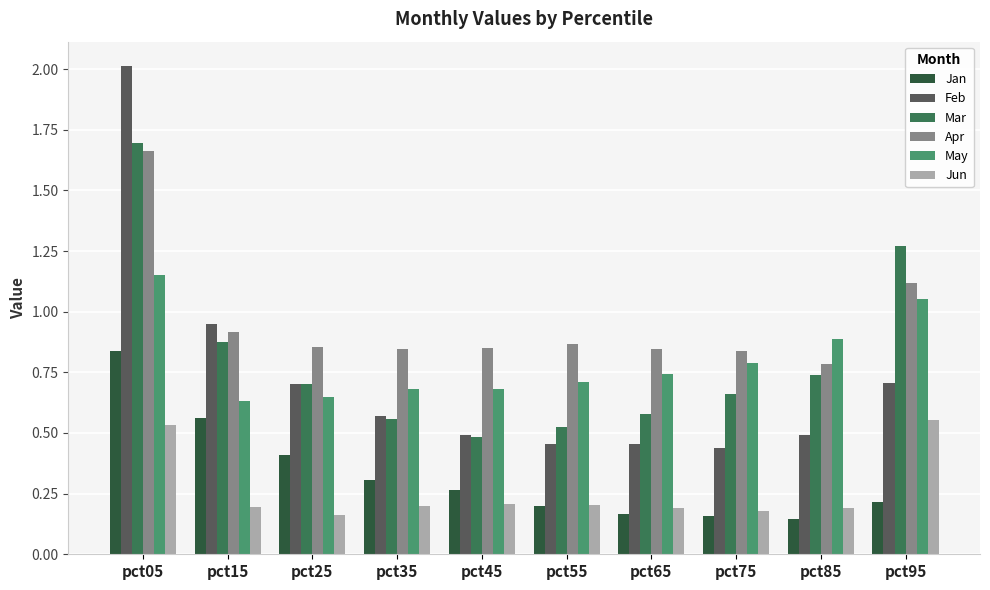

Between pct15 and pct25, which series saw the biggest shift?

Feb